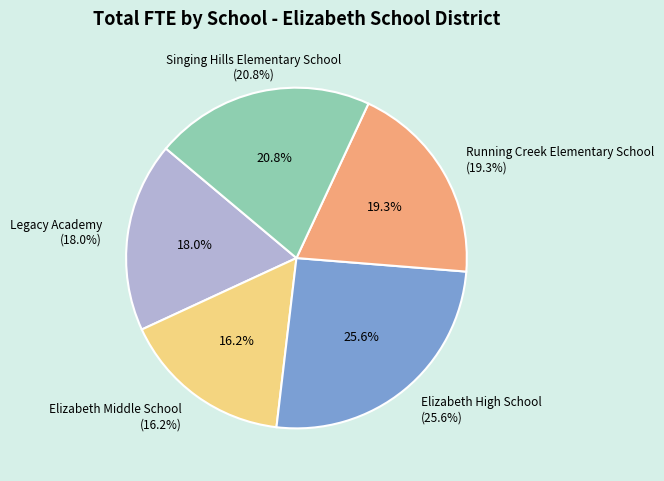

Which slice is the largest?

Elizabeth High School